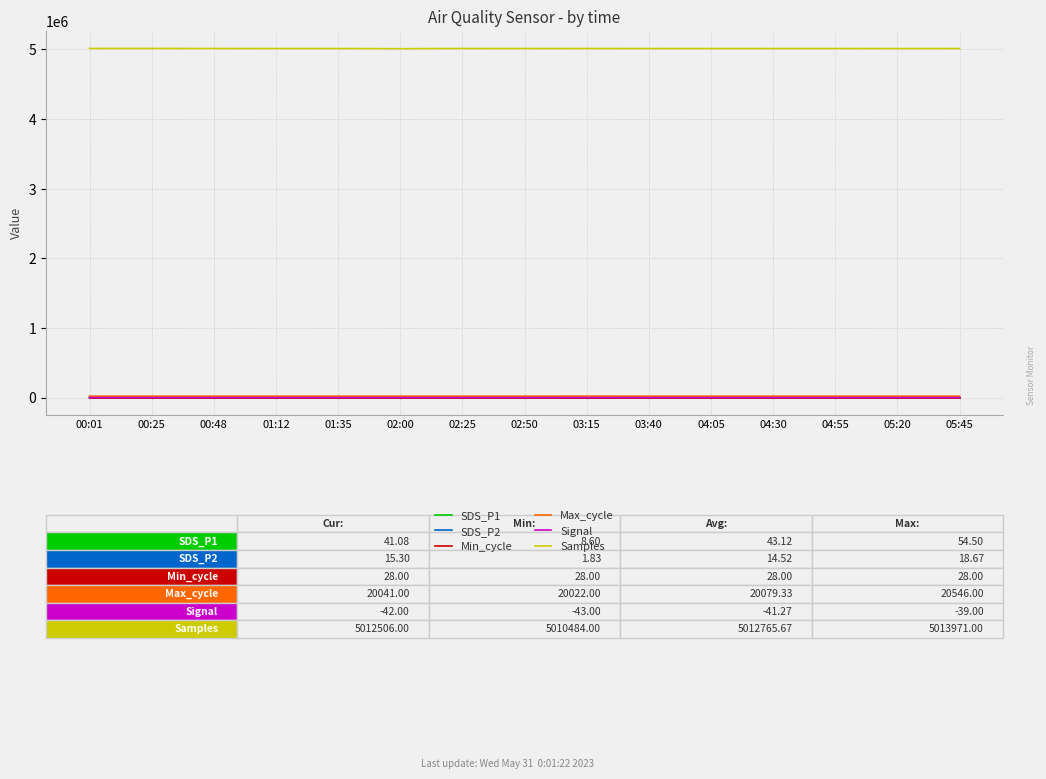

Which series has the largest total across all categories?

Samples